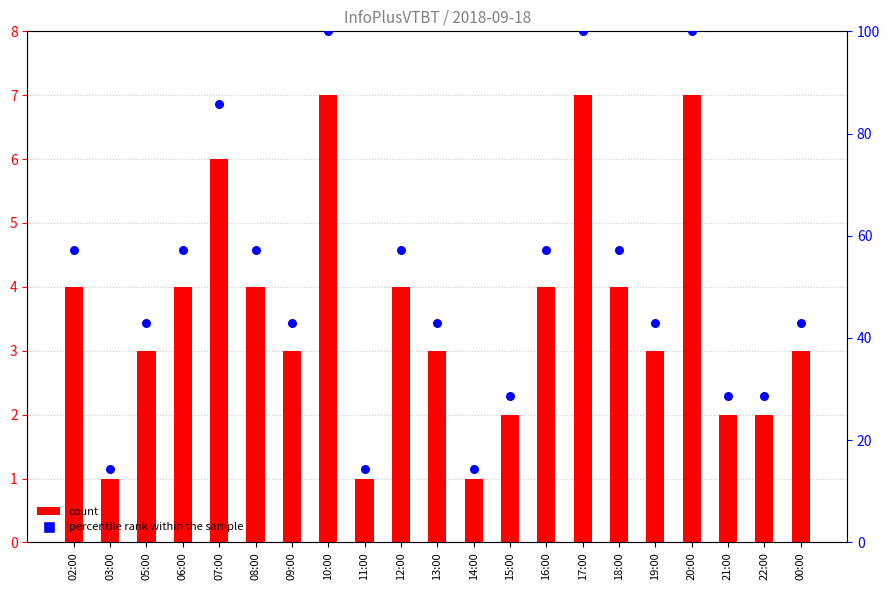

Which series has the widest spread of Y values?

percentile rank within the sample